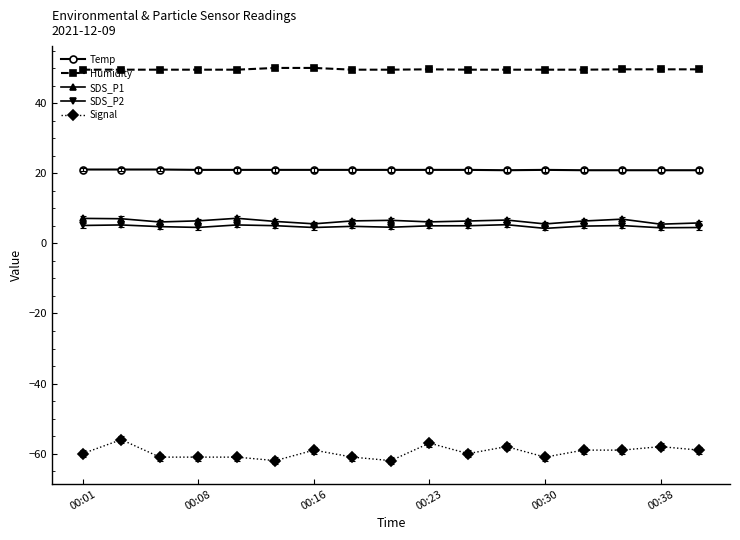

What is the value of the Humidity point at the 5th from the left?

49.6